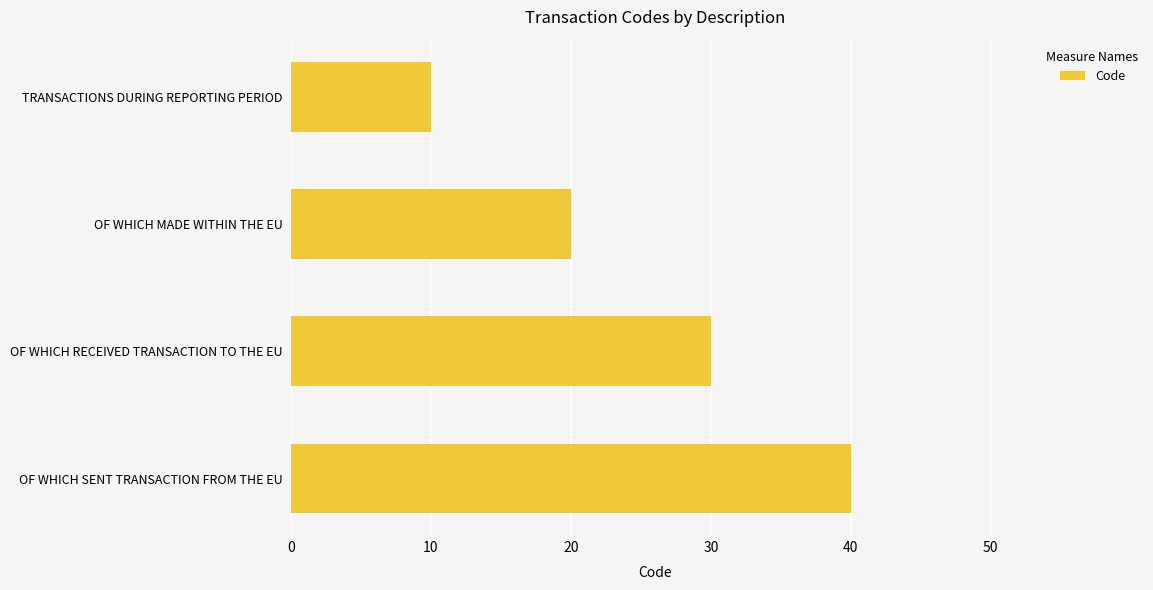

What is the ratio of the value at OF WHICH SENT TRANSACTION FROM THE EU to the value at OF WHICH RECEIVED TRANSACTION TO THE EU?

1.3